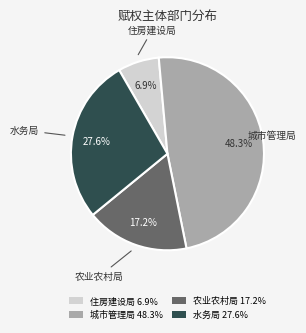

To the nearest percent, what is the difference between the largest and smallest slice percentages?

41%